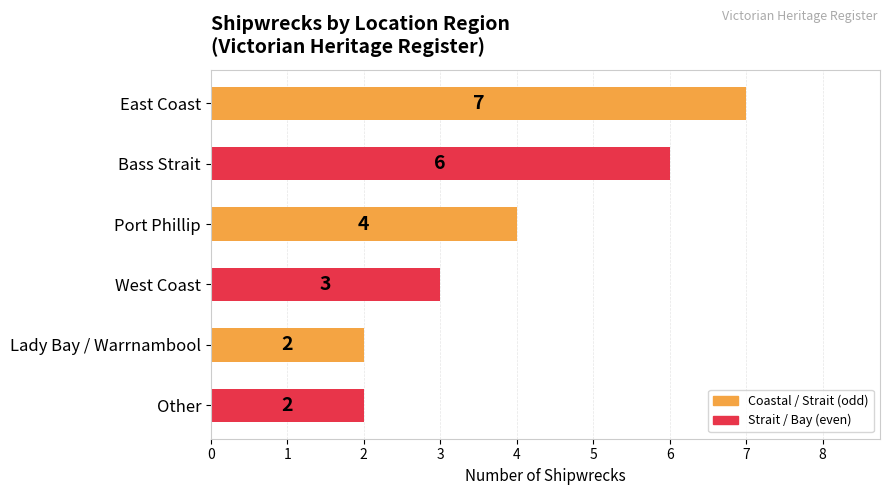

The value at Bass Strait is 6. True or false?

True